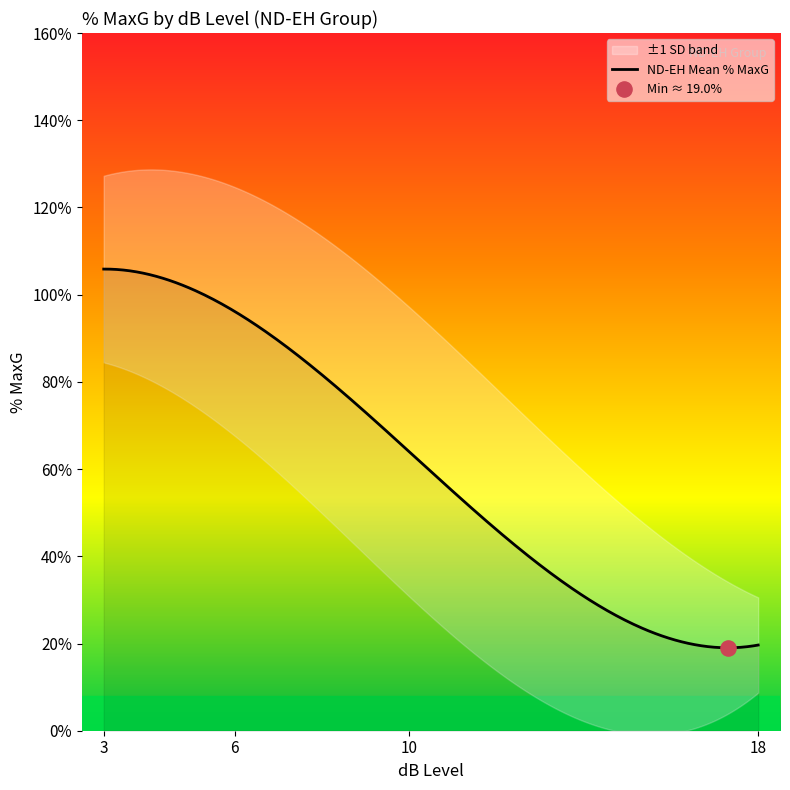

What is the minimum value for ND-EH Mean % MaxG?

19.0